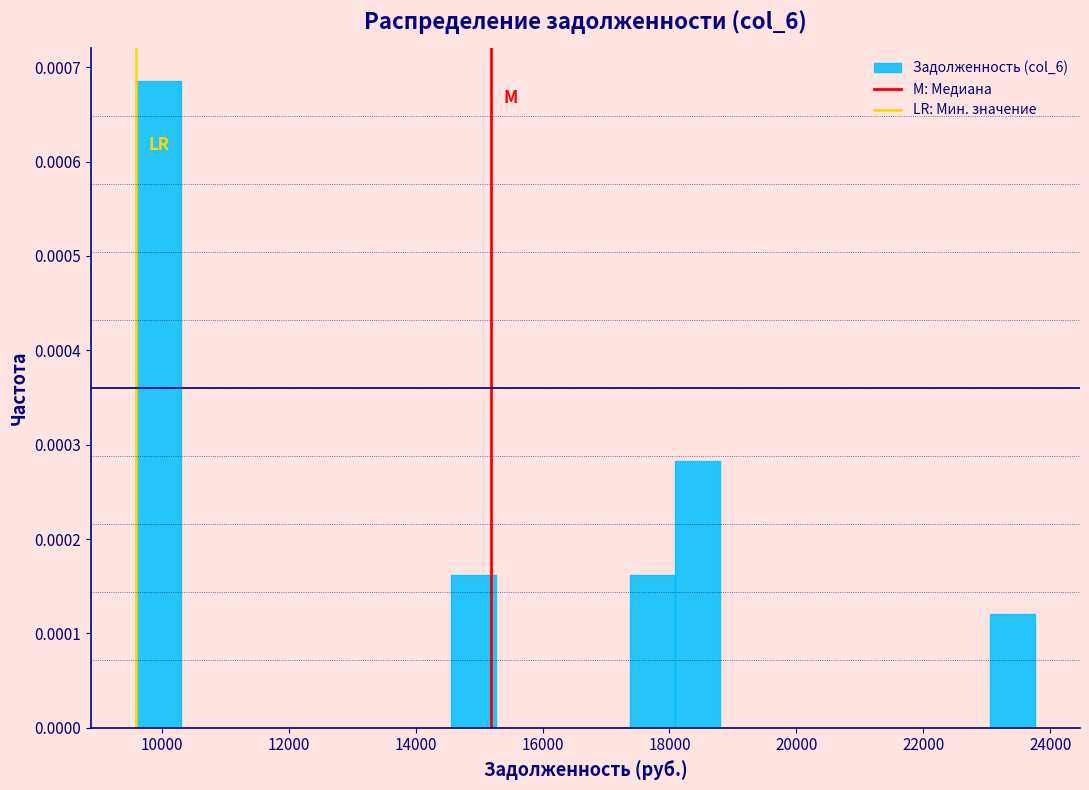

Read against the x-axis, roughly where is the centre of the tallest bar?

10000